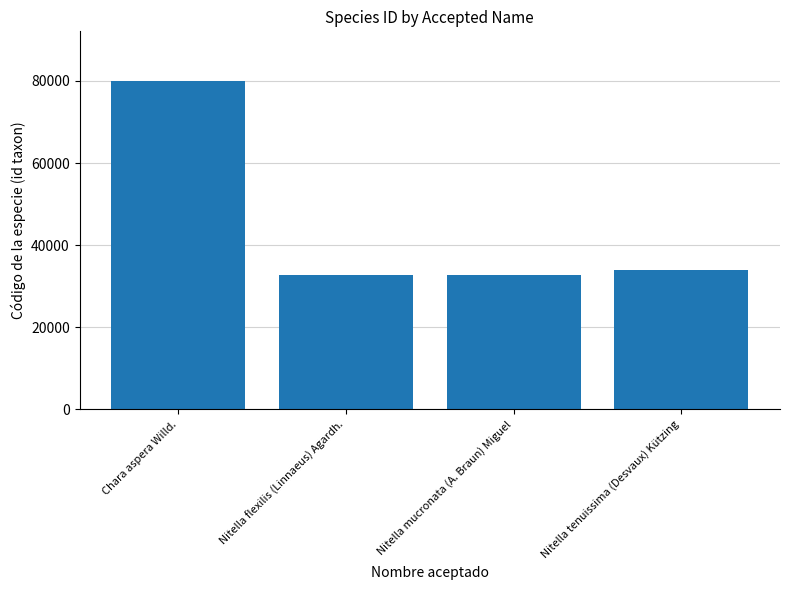

Which has a higher value, Nitella tenuissima (Desvaux) Kützing or Chara aspera Willd.?

Chara aspera Willd.